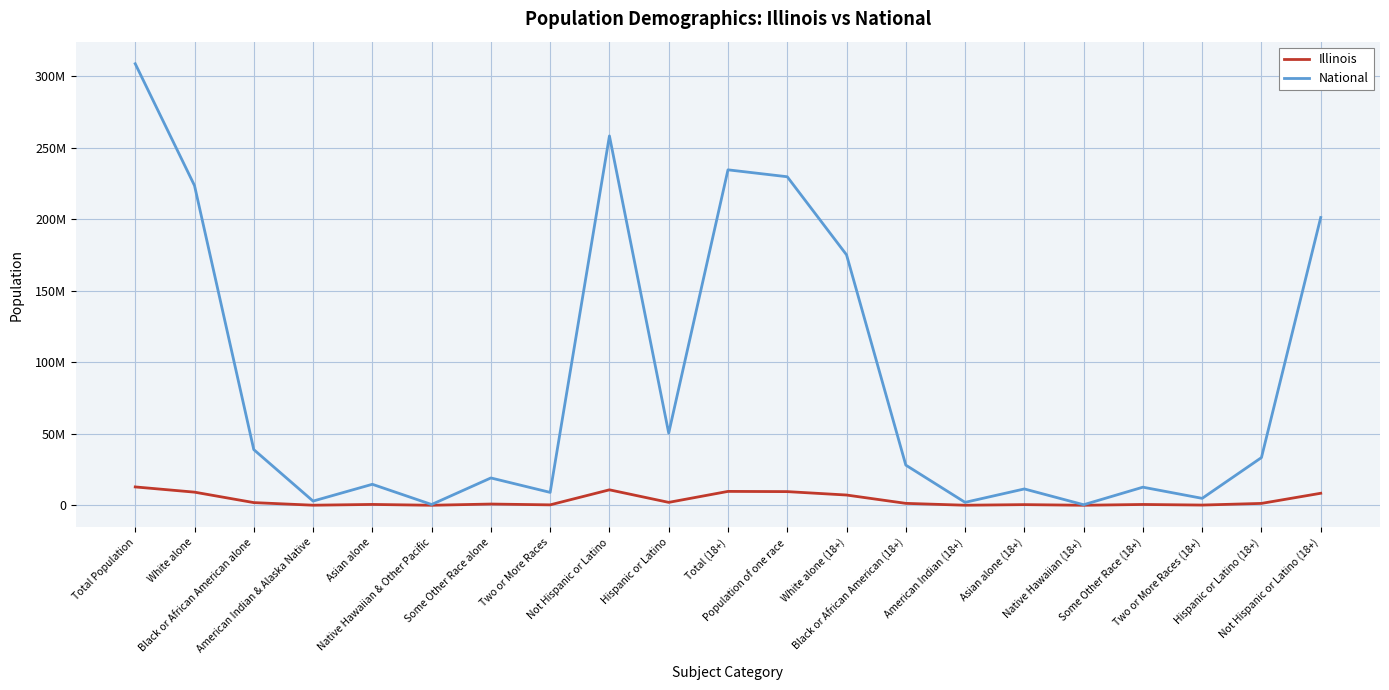

At which label is National closest to 154563973?

White alone (18+)